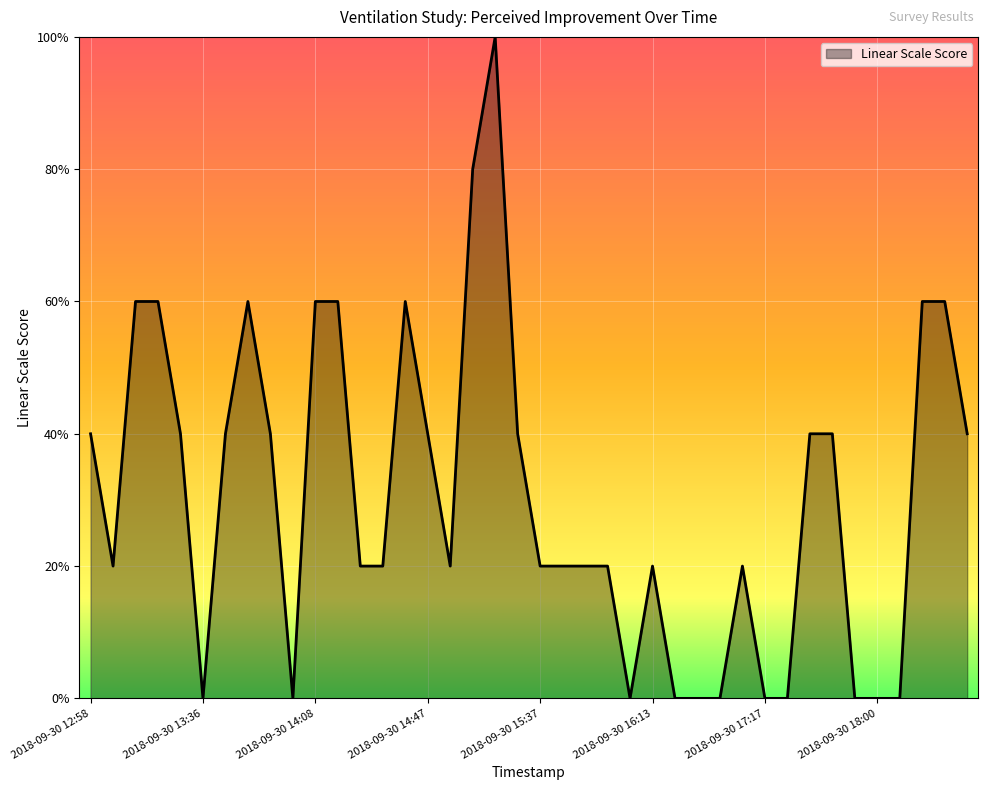

Is this an area chart (filled region under the line)?

Yes